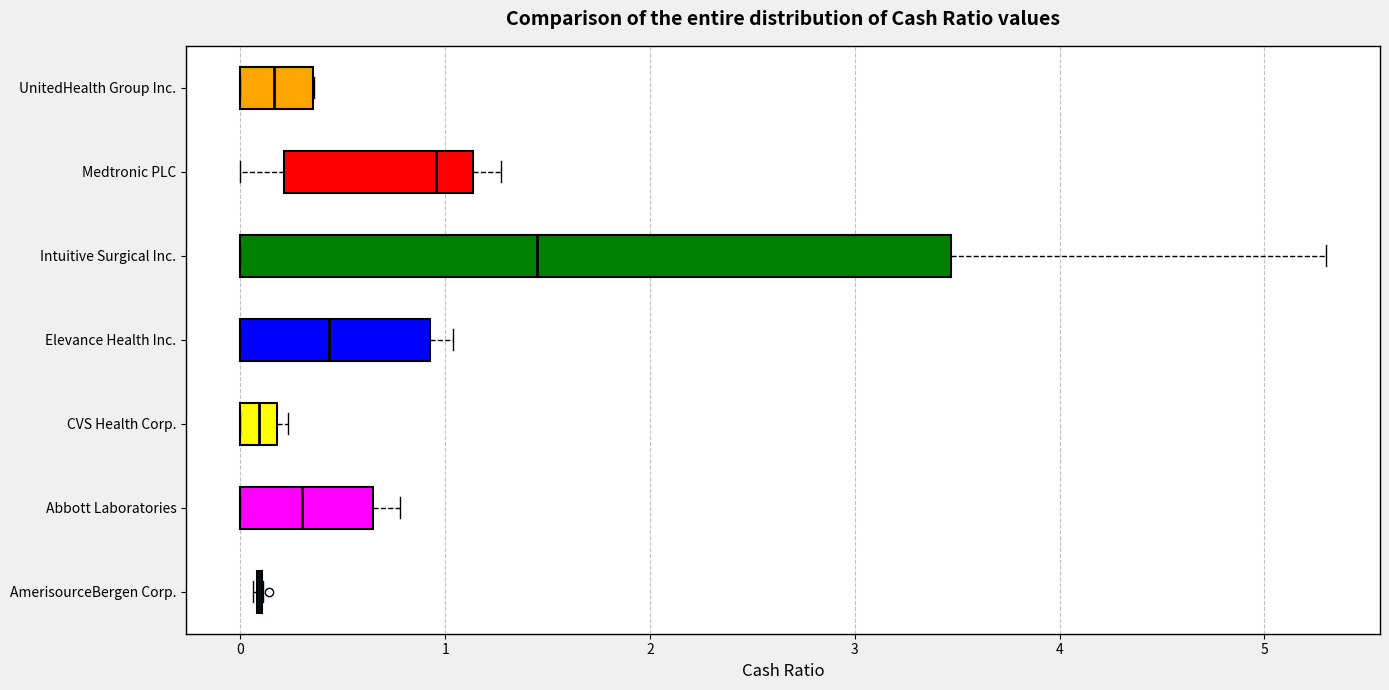

Reading bottom to top, read every box against the x-axis: the position of its median line, the range the box covers, and the ends of its whiskers. The values are not printed on the chart, so give them approximately, as read against the axis.

AmerisourceBergen Corp.: box collapsed to a line at 0.1, whiskers 0.1 to 0.1
Abbott Laboratories: median 0.3, box 0.0 to 0.6, whiskers 0.0 to 0.8
CVS Health Corp.: median 0.1, box 0.0 to 0.2, whiskers 0.0 to 0.2 (just right of the box's right edge)
Elevance Health Inc.: median 0.4, box 0.0 to 0.9, whiskers 0.0 to 1.0
Intuitive Surgical Inc.: median 1.5, box 0.0 to 3.5, whiskers 0.0 to 5.3
Medtronic PLC: median 1.0, box 0.2 to 1.1, whiskers 0.0 to 1.3
UnitedHealth Group Inc.: median 0.2, box 0.0 to 0.4, whiskers 0.0 to 0.4